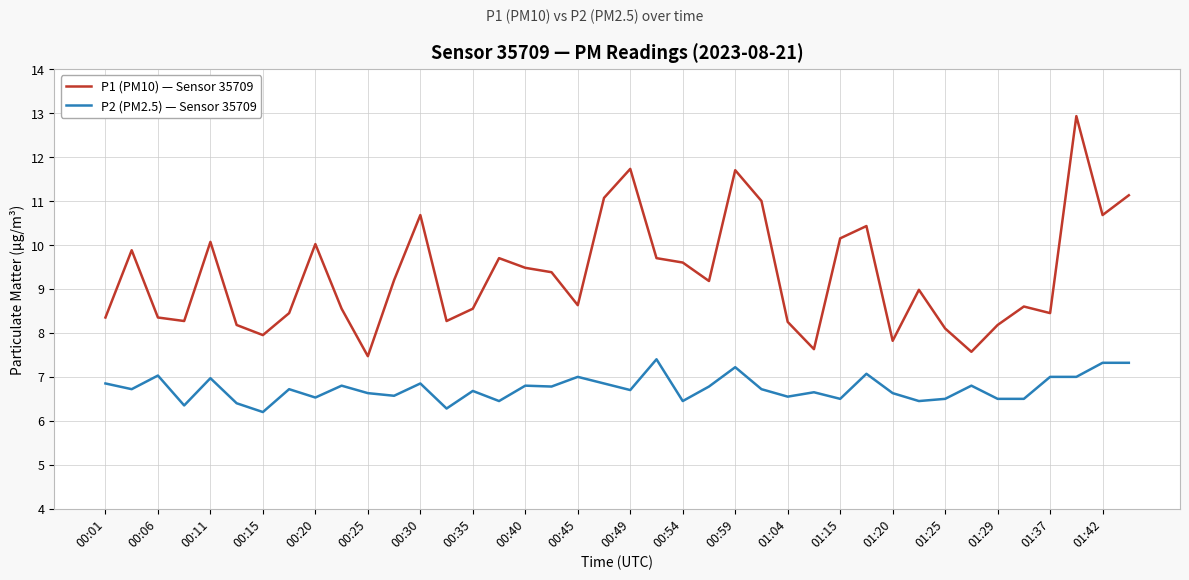

Rank the series by their average value, from highest to lowest.

P1 (PM10) — Sensor 35709, P2 (PM2.5) — Sensor 35709